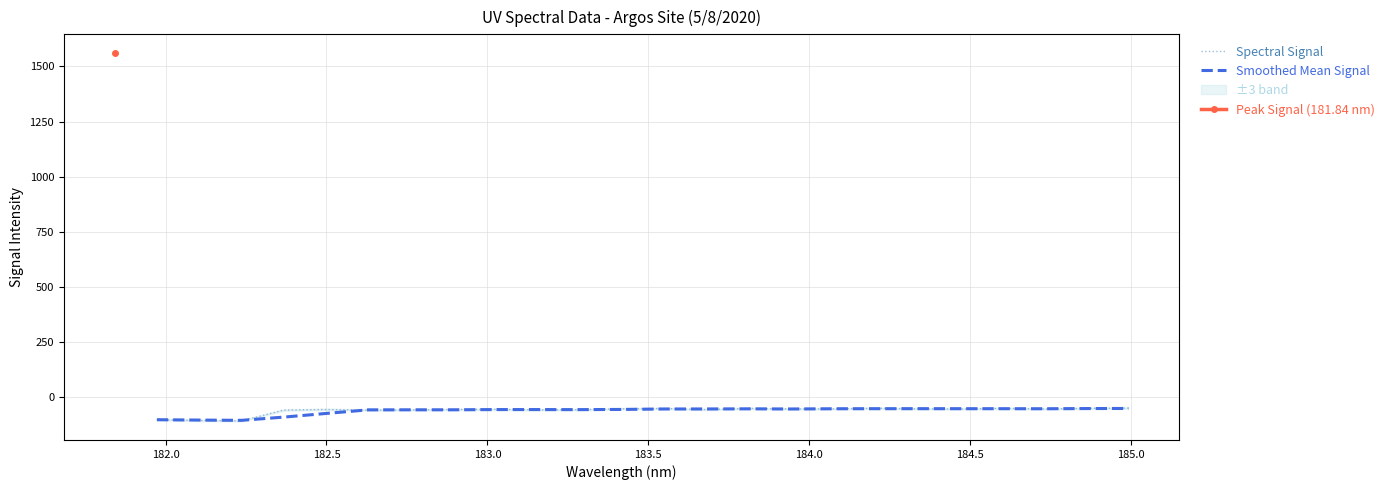

What is the lowest value of the Spectral Signal series?

-107.9